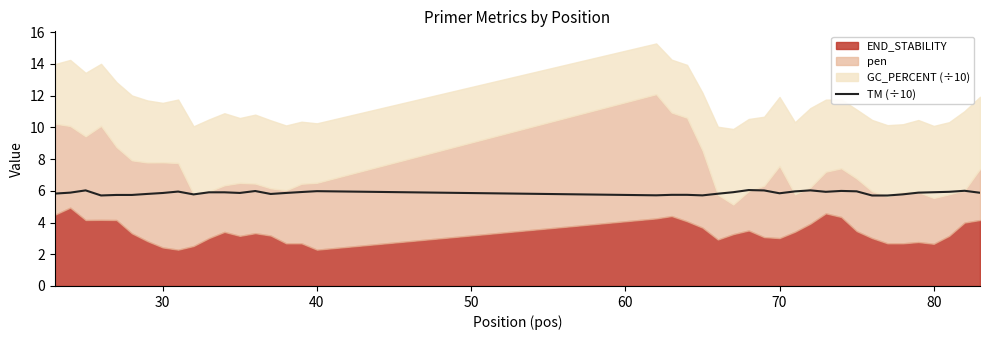

The TM (÷10) series shows 9.8 at 80. True or false?

False